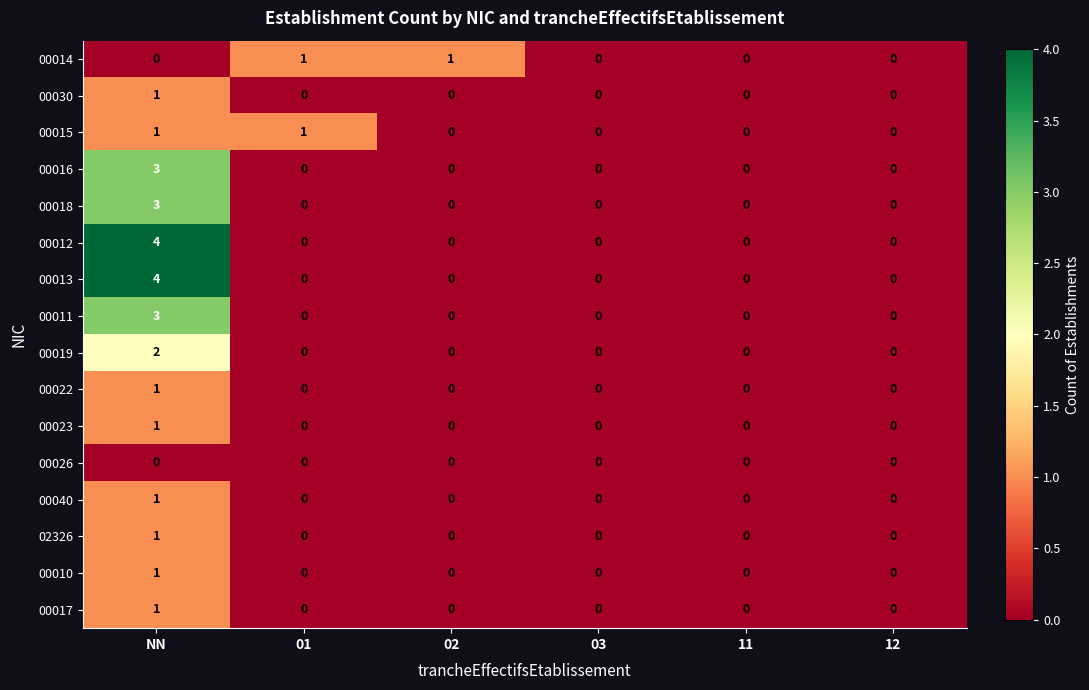

What is the spread (max minus min) of values at NN?

4